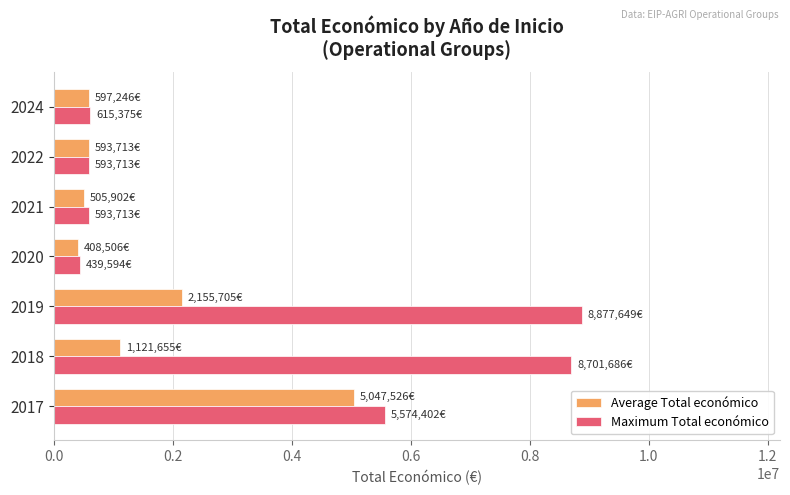

What is the difference between the Average Total económico values at 2017 and 2024?

4450279.7